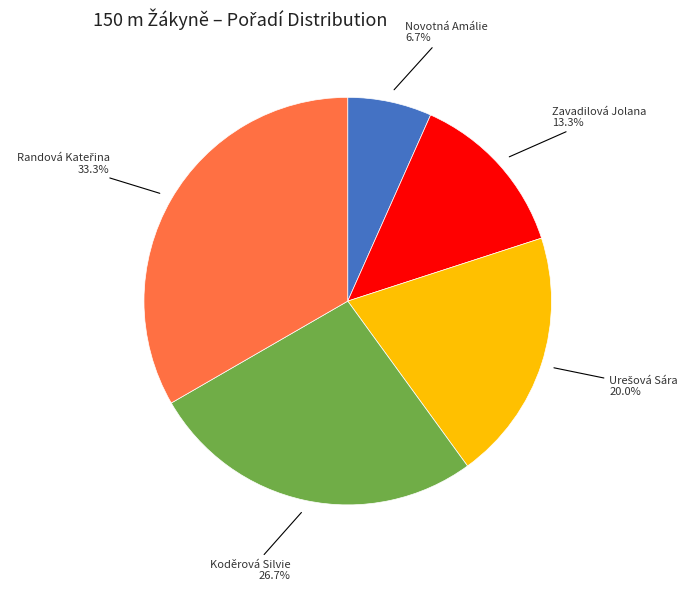

How many slices are in this pie chart?

5